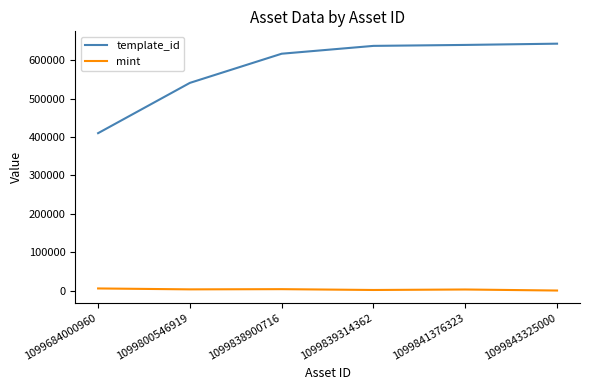

Which series has the largest total across all categories?

template_id